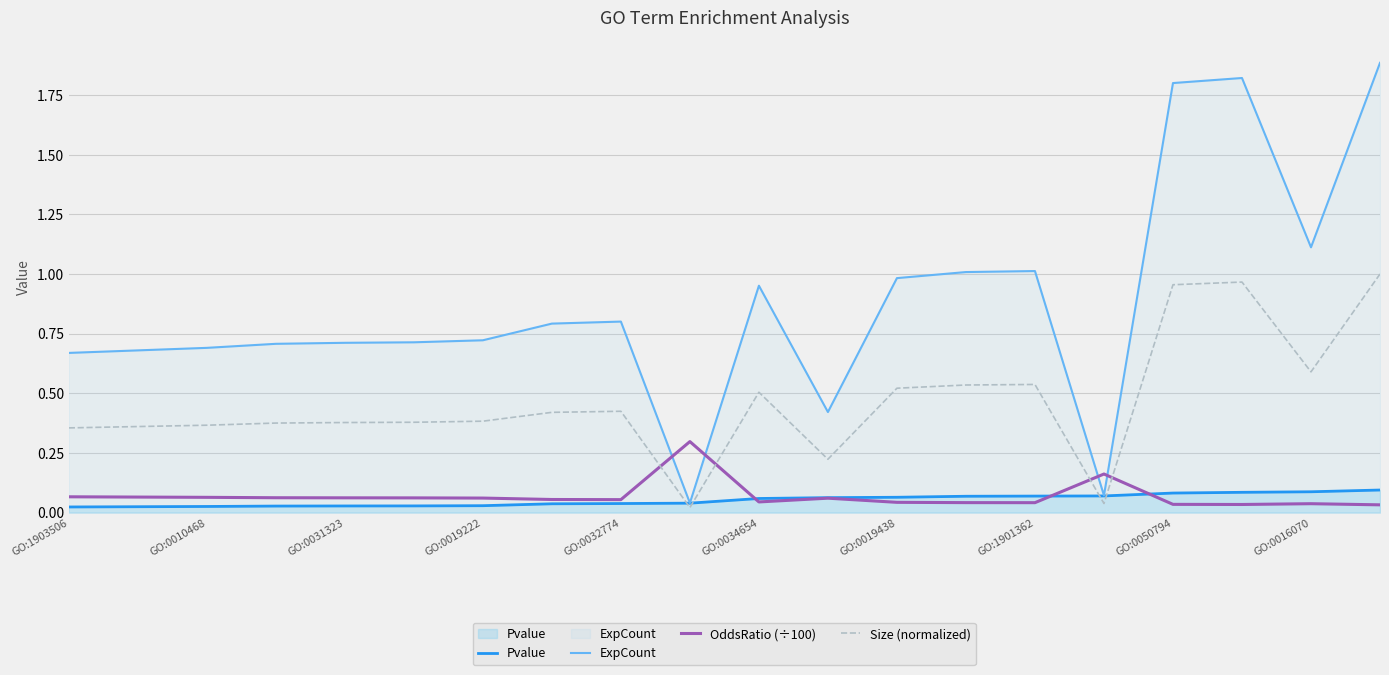

Which series has the largest range (max minus min)?

ExpCount